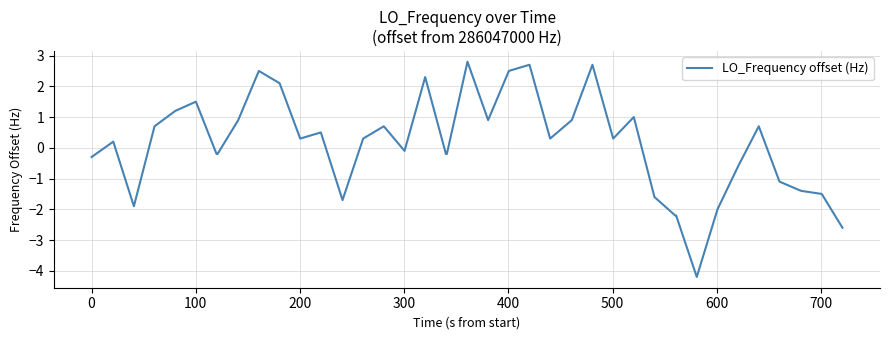

What is the difference between the maximum and minimum values?

7.0